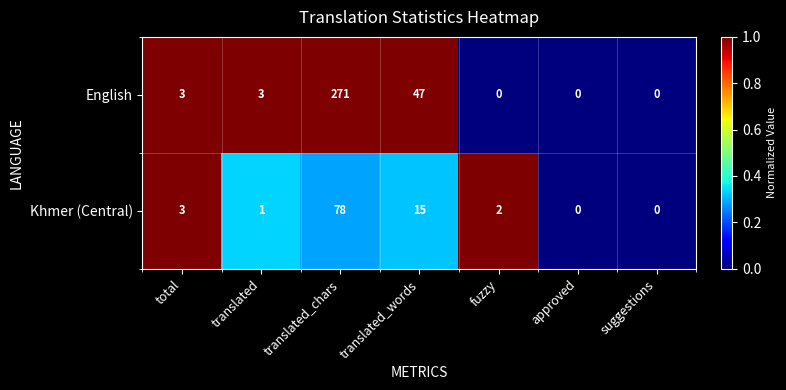

Which series has the widest spread of values?

English